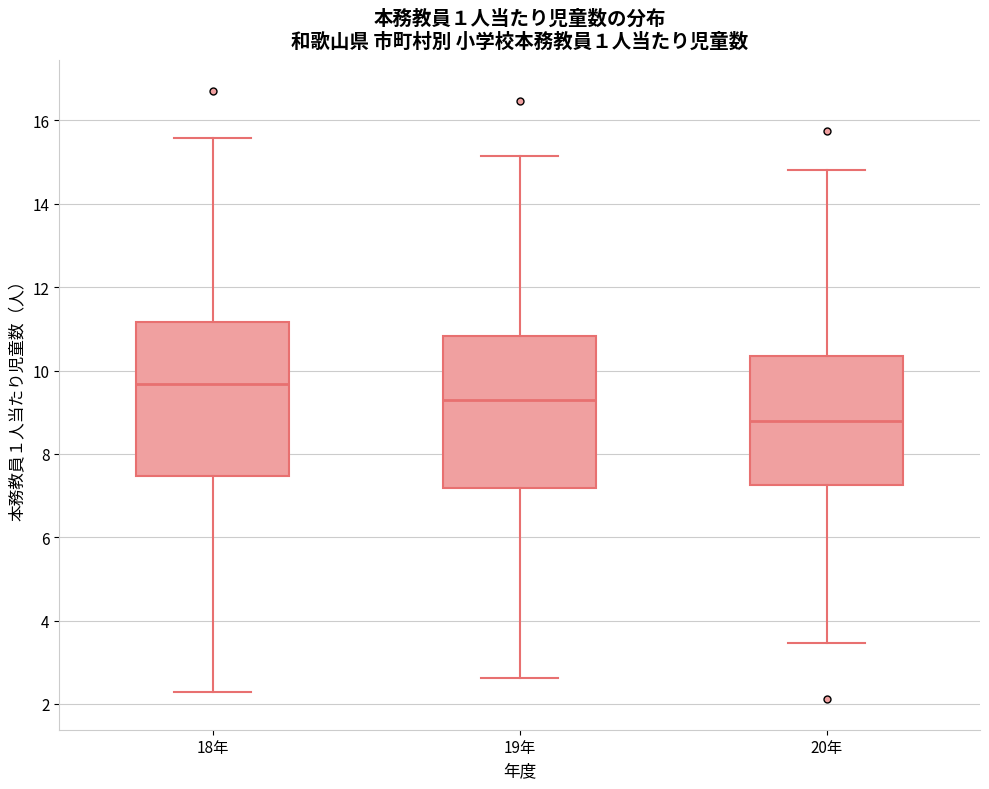

Reading left to right, transcribe this box plot: for each box, give where its median line is, the range the box spans, and where its two whiskers end, as read against the y-axis. The values are not printed on the chart, so give them approximately, as read against the axis.

18年: median 9.6, box 7.4 to 11.2, whiskers 2.2 to 15.6
19年: median 9.2, box 7.2 to 10.8, whiskers 2.6 to 15.2
20年: median 8.8, box 7.2 to 10.4, whiskers 3.4 to 14.8